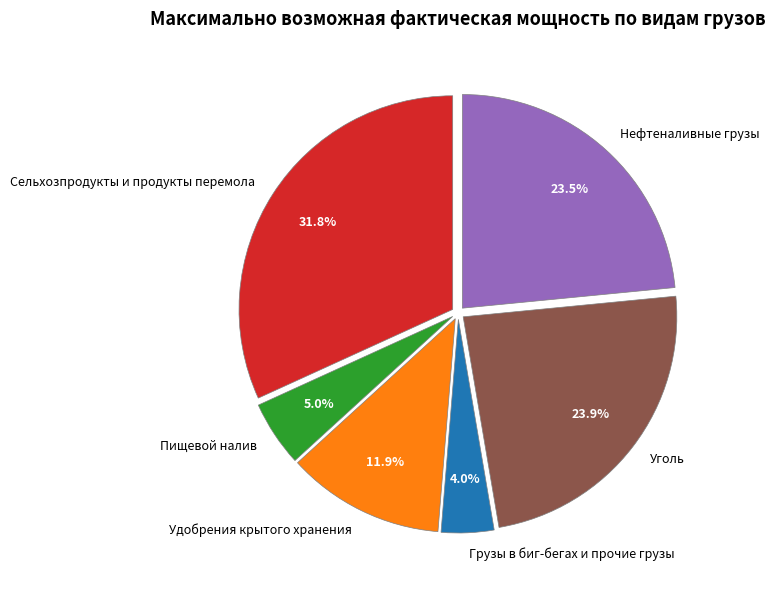

Approximately how many times larger is the value at Уголь compared to Удобрения крытого хранения?

2.0